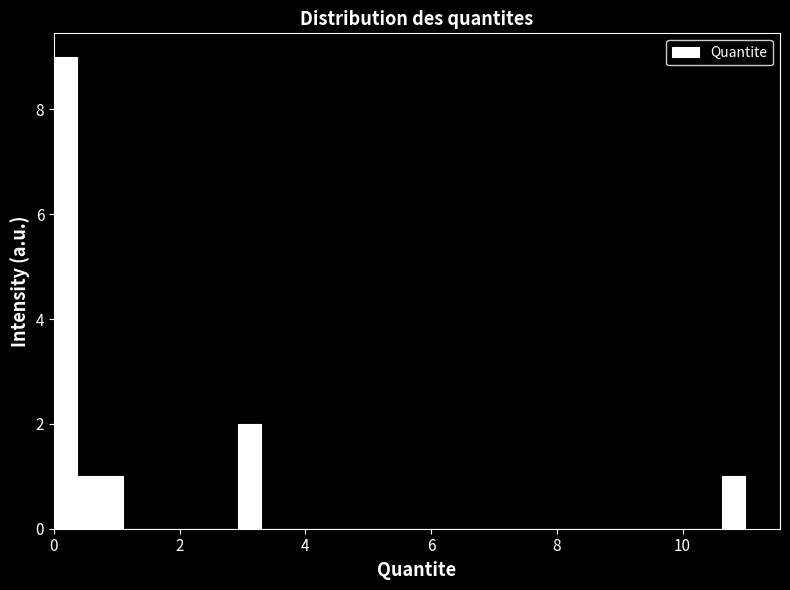

Read against the x-axis, roughly where is the centre of the tallest bar?

0.2